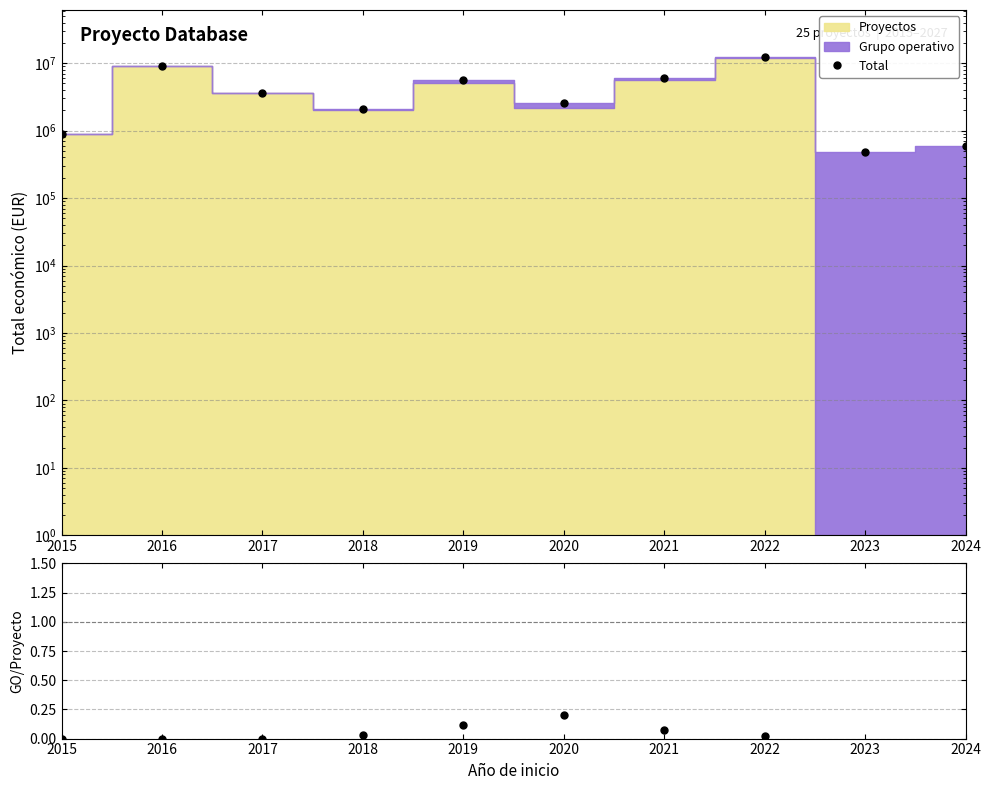

Which series changed the most between 2021 and 2023?

Total